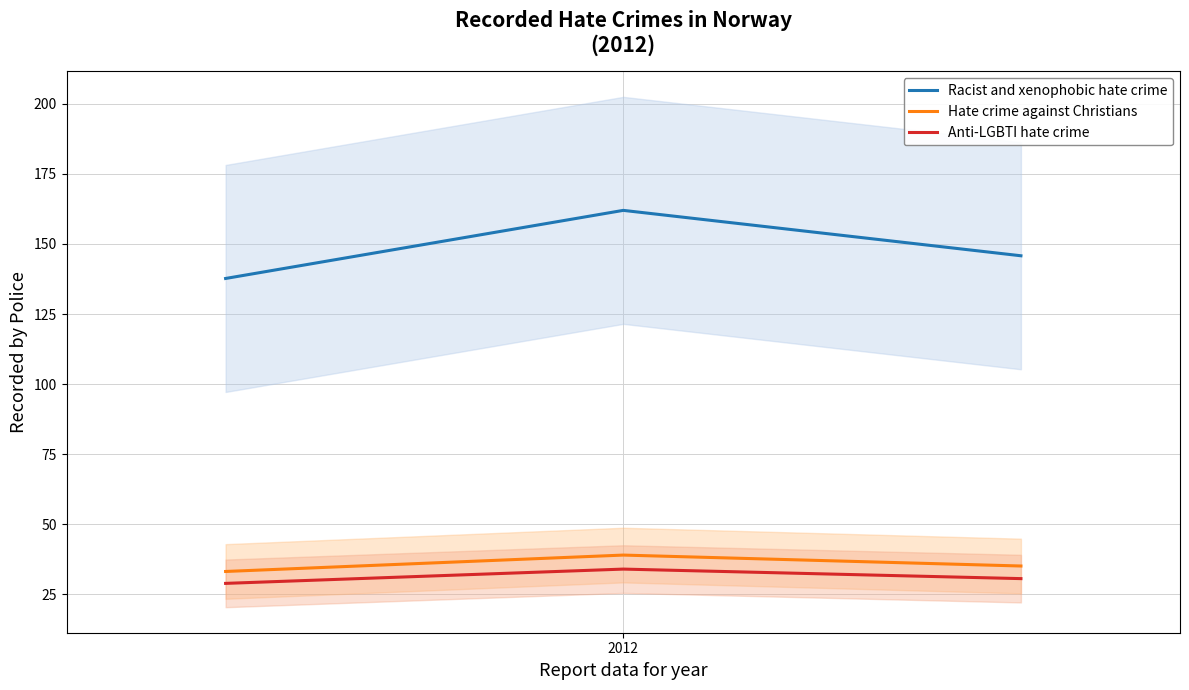

At how many categories does at least one series exceed 123?

3